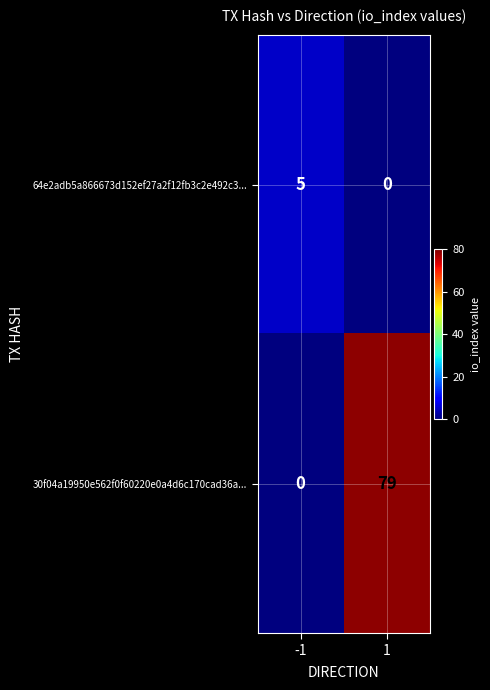

How many categories are shown in the chart?

2